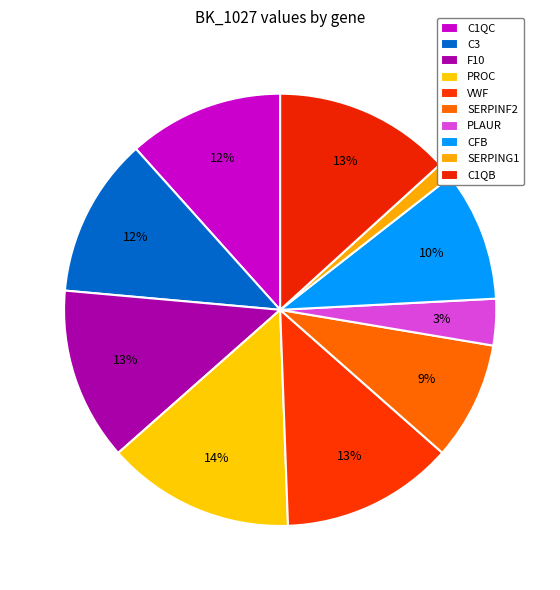

How many segments does this pie chart have?

10